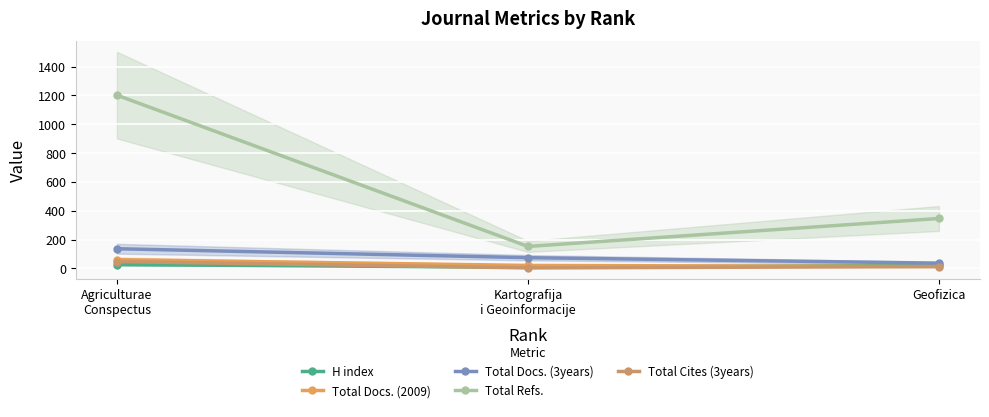

What is the average value of the Total Docs. (3years) series?

82